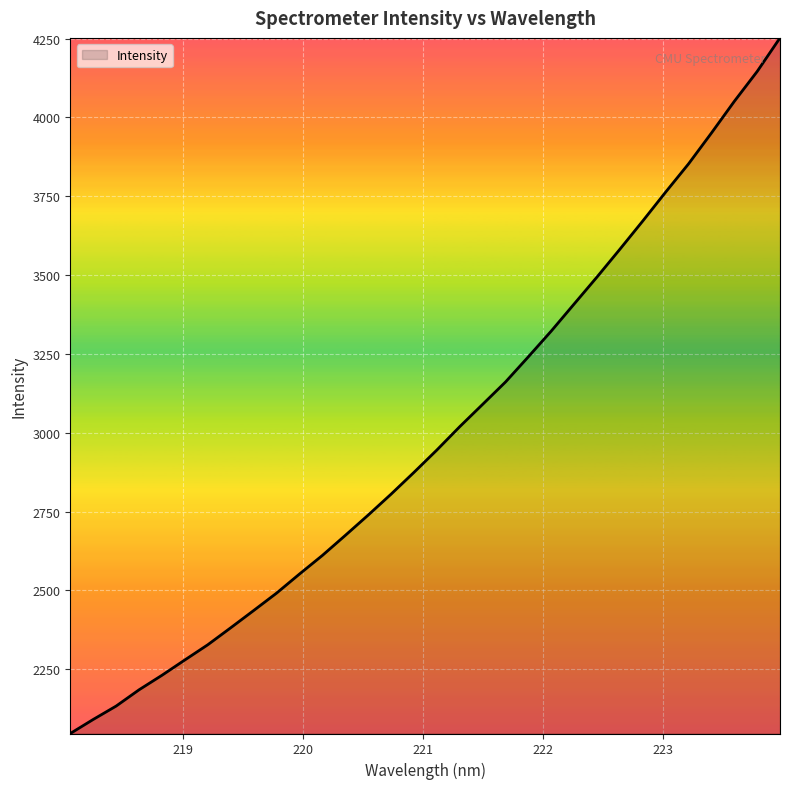

What is the greatest value displayed?

4252.2